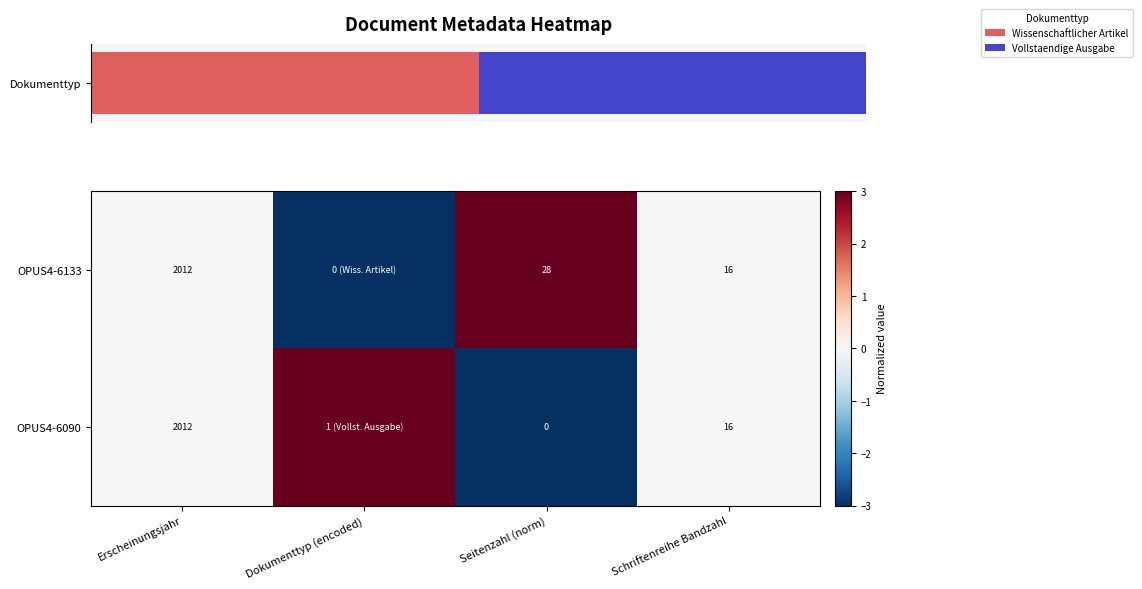

Count the row_0 values in the range 0 to 3.

3